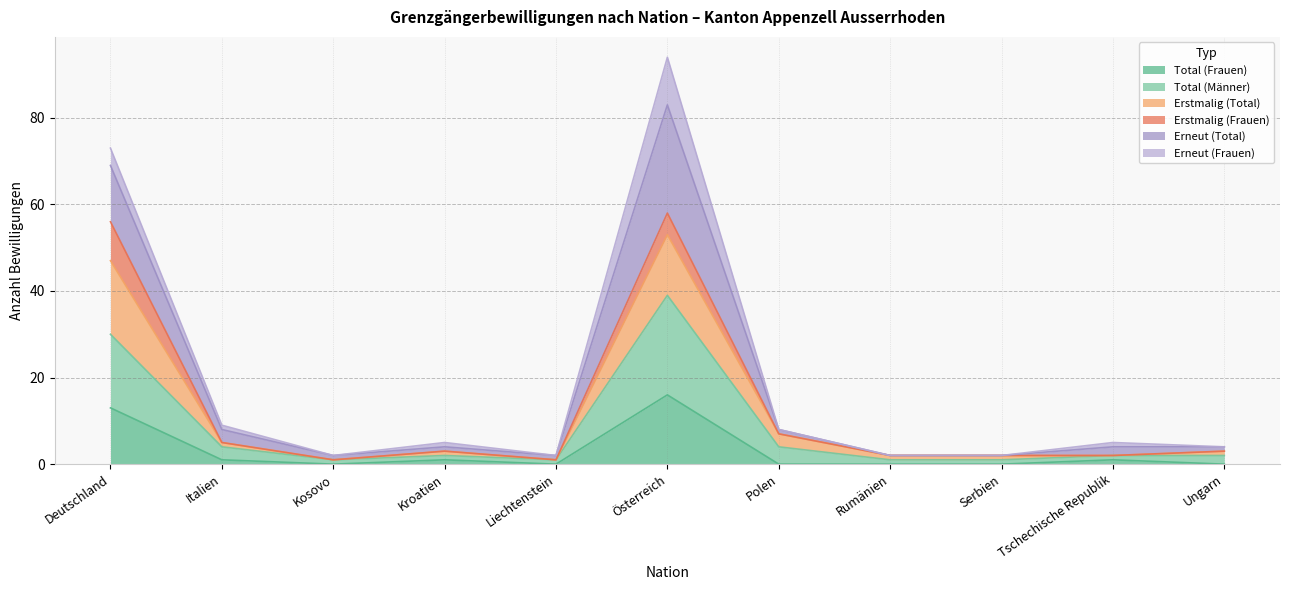

What is the highest value of the Total (Frauen) series?

16